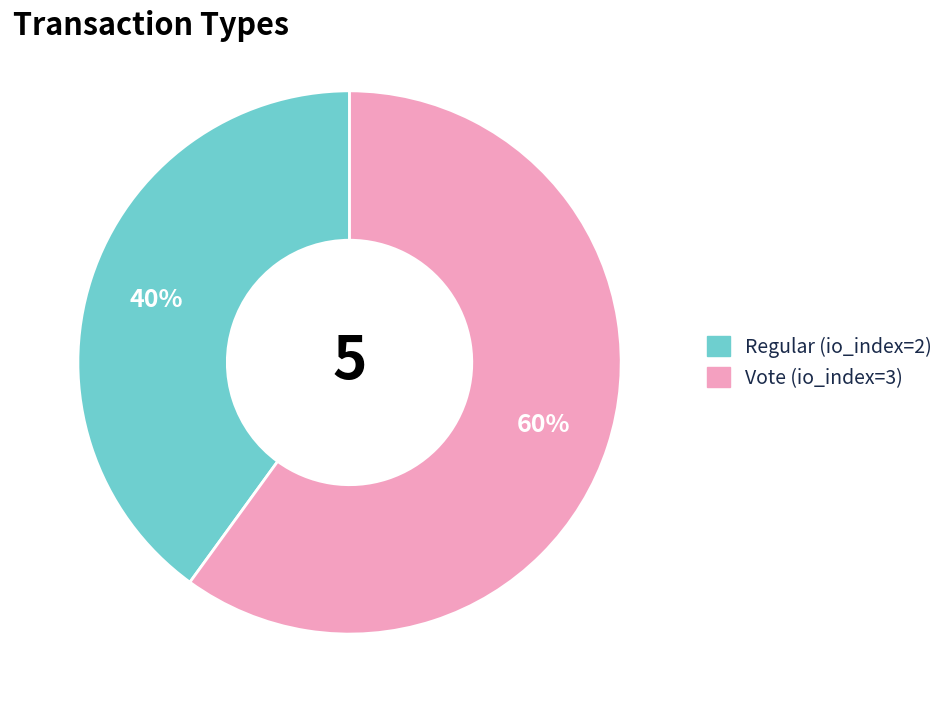

Which category has the biggest portion of the pie?

Vote (io_index=3)